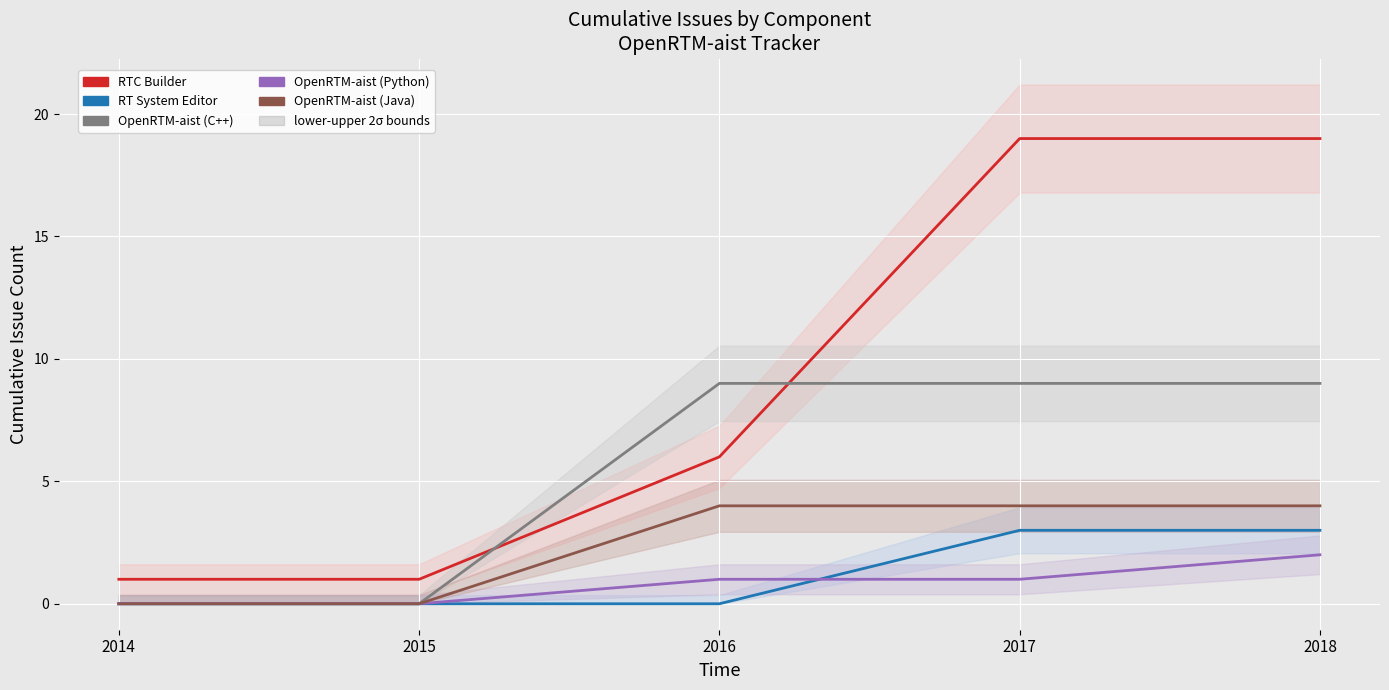

Reading left to right, transcribe all the data shown in this chart.

RTC Builder: 2014=1	2015=1	2016=6	2017=19	2018=19
RT System Editor: 2014=0	2015=0	2016=0	2017=3	2018=3
OpenRTM-aist (C++): 2014=0	2015=0	2016=9	2017=9	2018=9
OpenRTM-aist (Python): 2014=0	2015=0	2016=1	2017=1	2018=2
OpenRTM-aist (Java): 2014=0	2015=0	2016=4	2017=4	2018=4